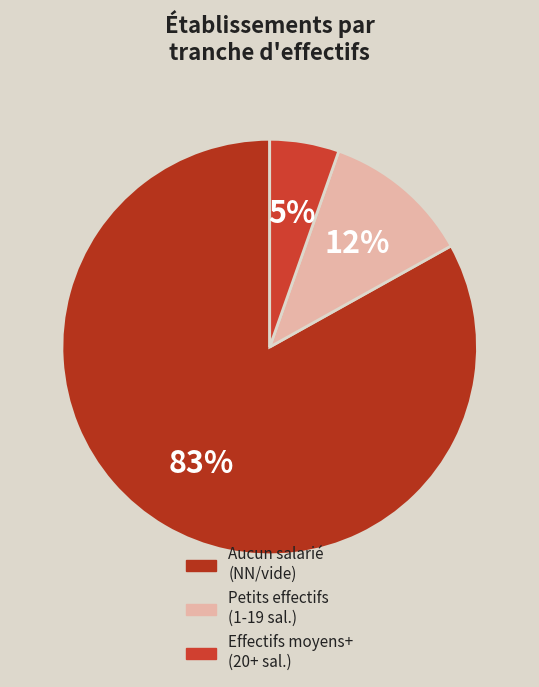

Is there a majority slice in this chart?

Yes